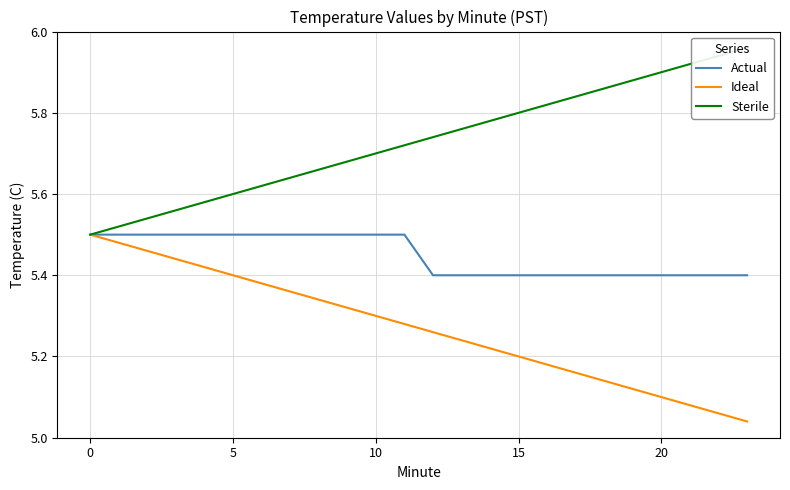

True or false: Actual has a value of 5.4 at 15.

True